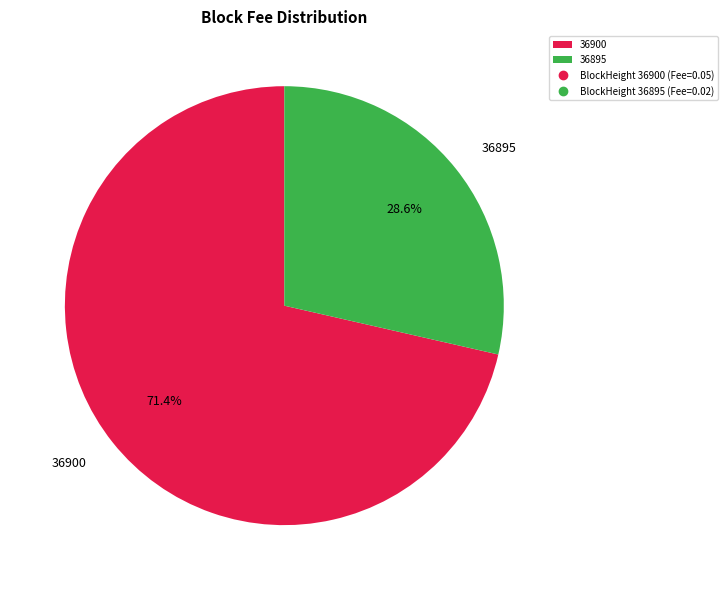

To the nearest percent, what is the difference between the 36895 and 36900 slice percentages?

43%